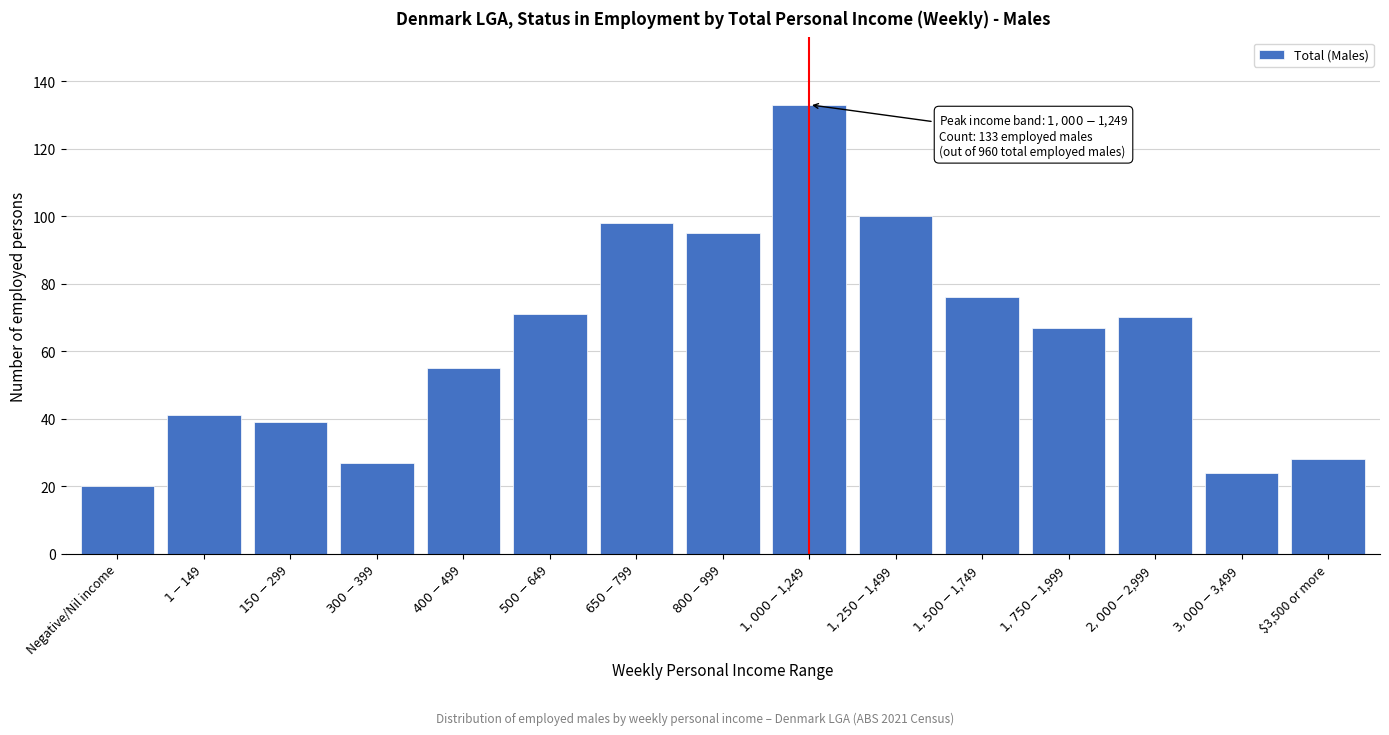

Reading left to right, what are all the values shown in this chart?

20	41	39	27	55	71	98	95	133	100	76	67	70	24	28